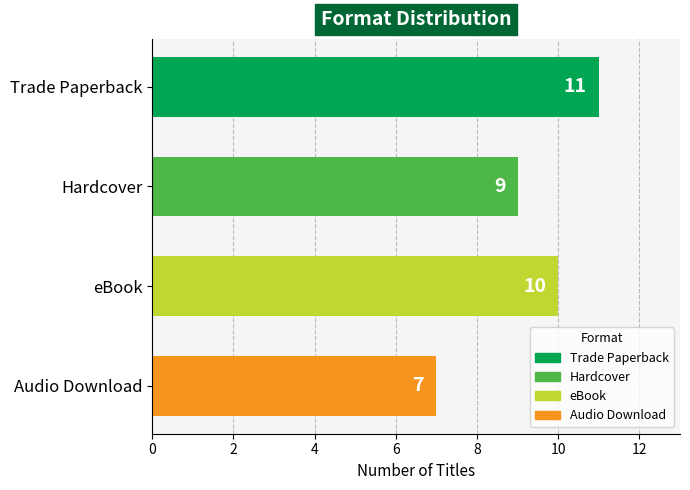

The value at eBook is 10. True or false?

True